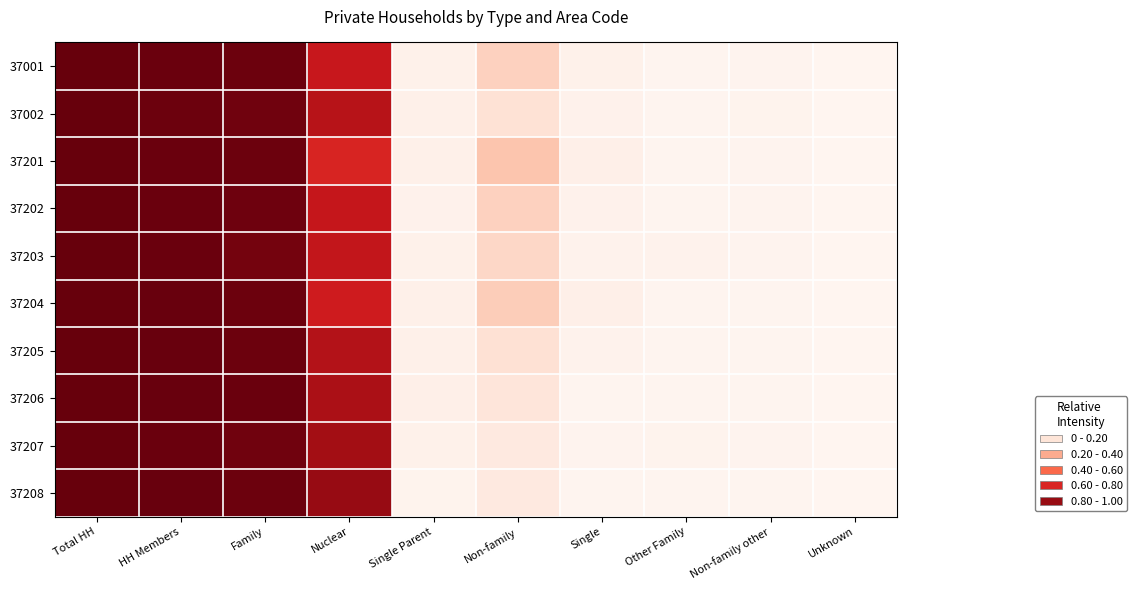

Which has a higher value, Non-family or Nuclear?

Nuclear